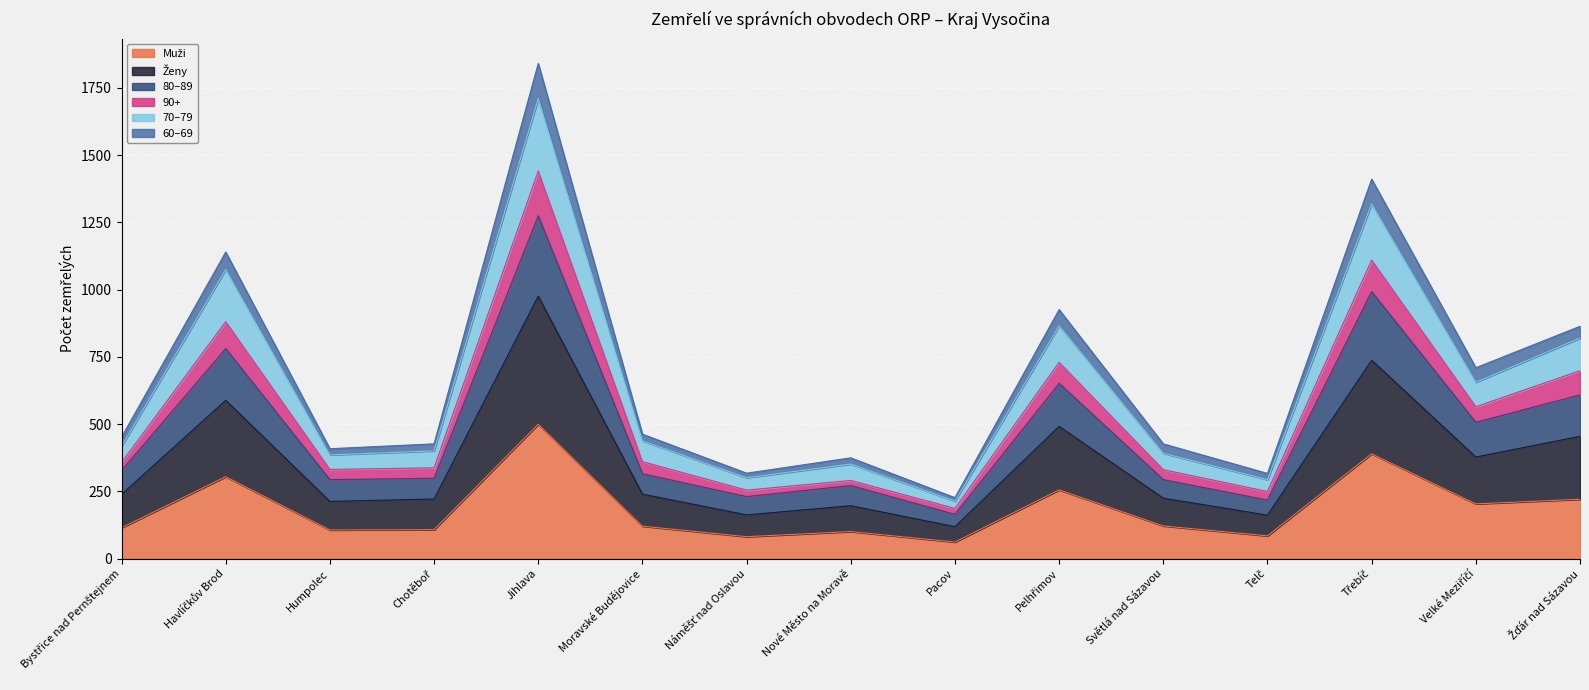

Where is the first local minimum for 60–69?

Humpolec